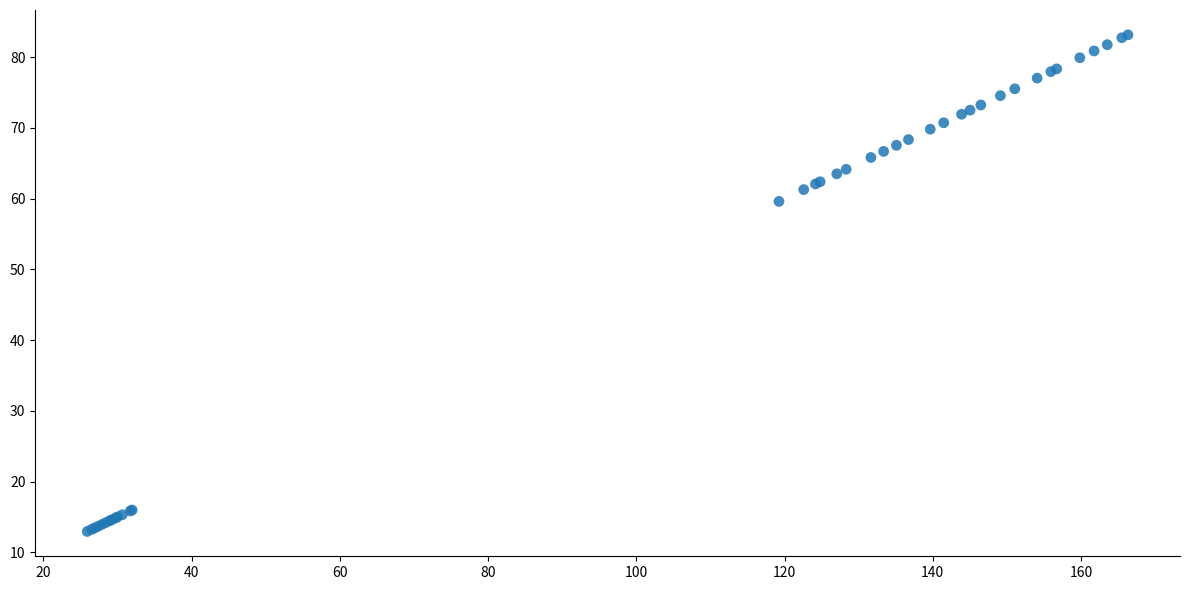

What Y value in the scatter plot is closest to 48?

59.6